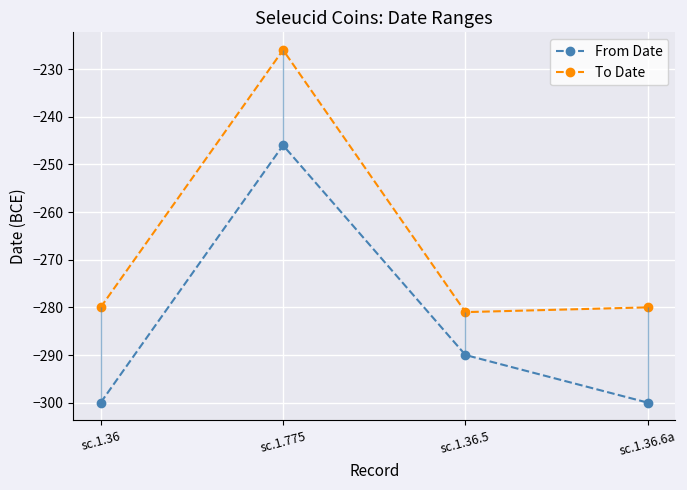

Between sc.1.36 and sc.1.775, which series saw the biggest shift?

From Date